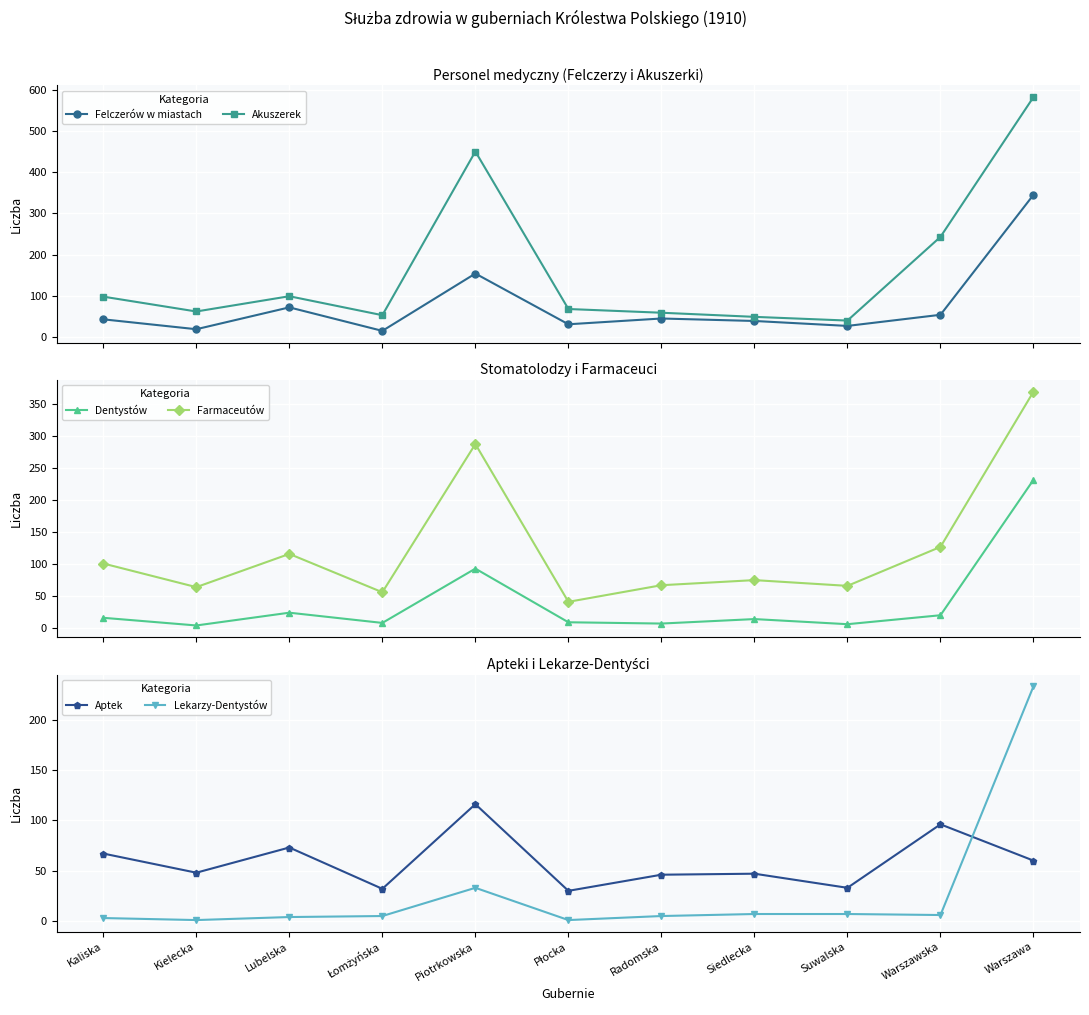

What is the difference between the second highest and second lowest values in the Lekarzy-Dentystów series?

32